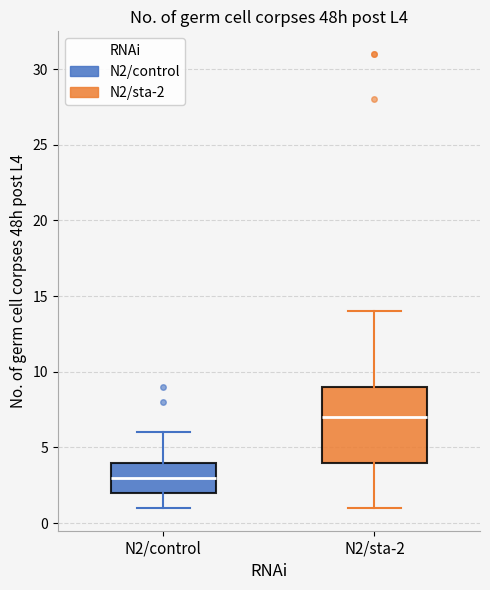

Which box has the lowest median line?

N2/control